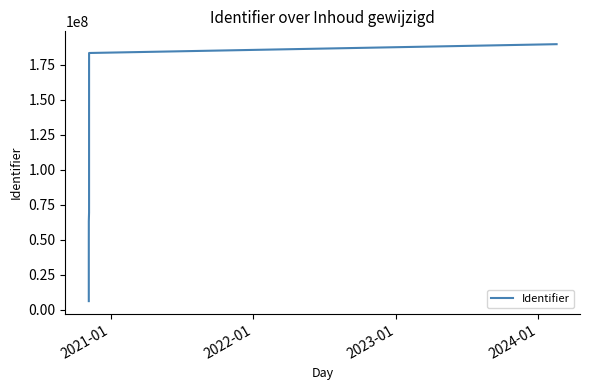

How many data points does each series have?

30